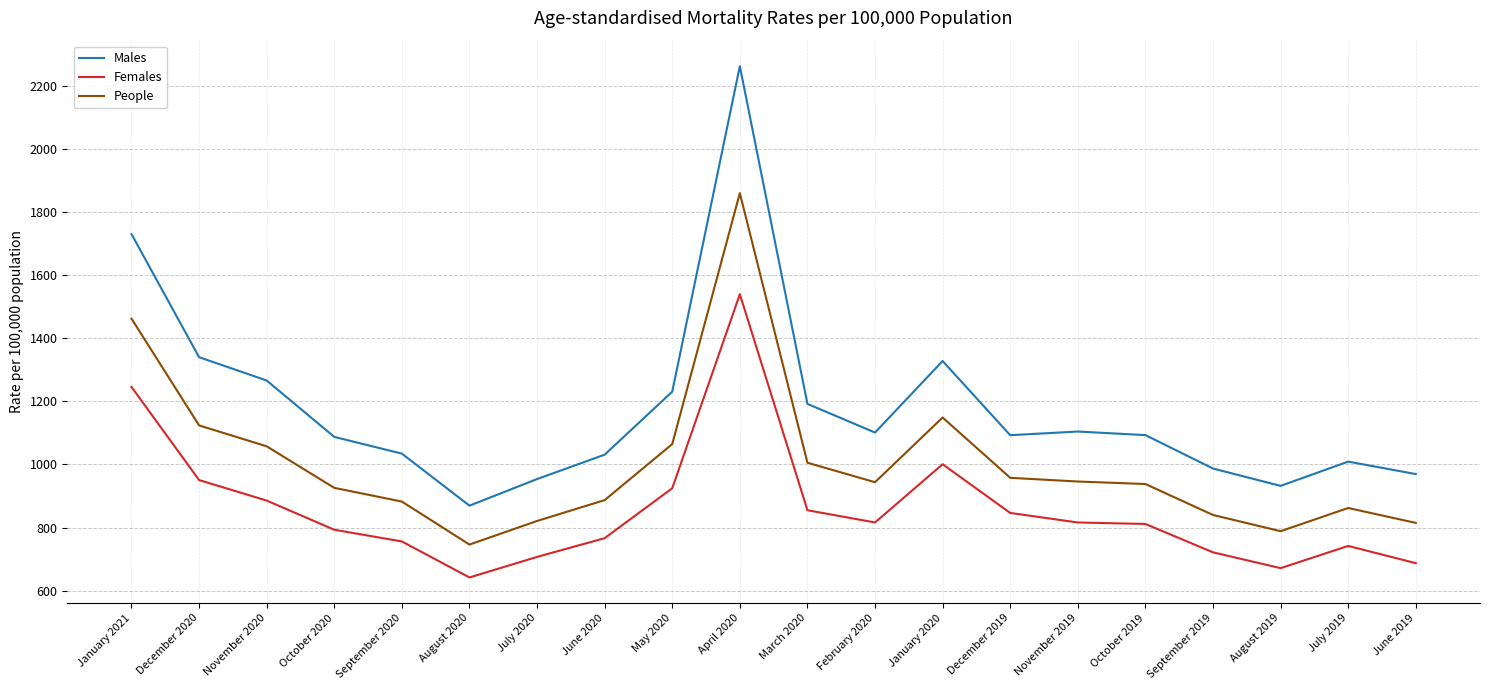

Rank the series at October 2020 from lowest to highest value.

Females, People, Males